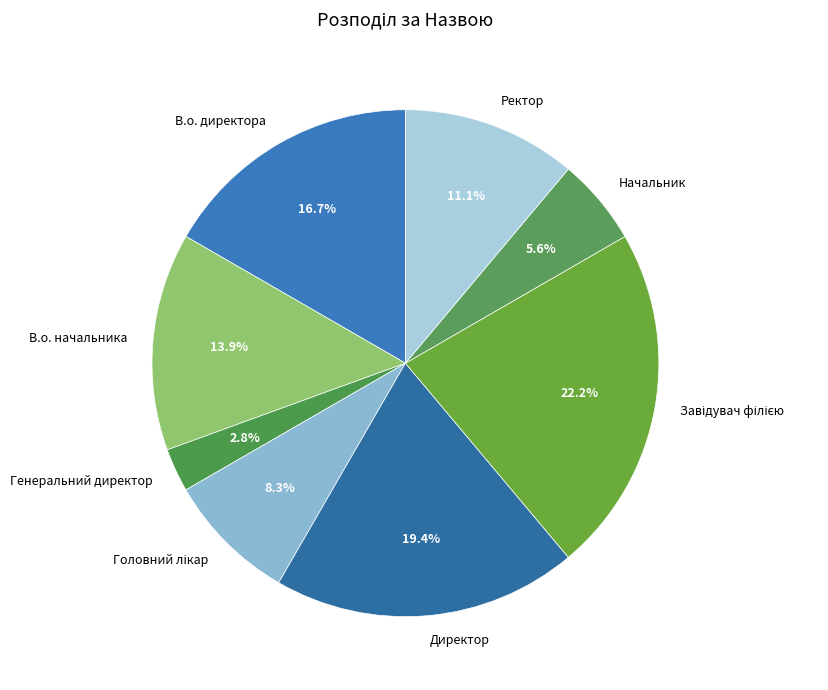

How many slices are in this pie chart?

8